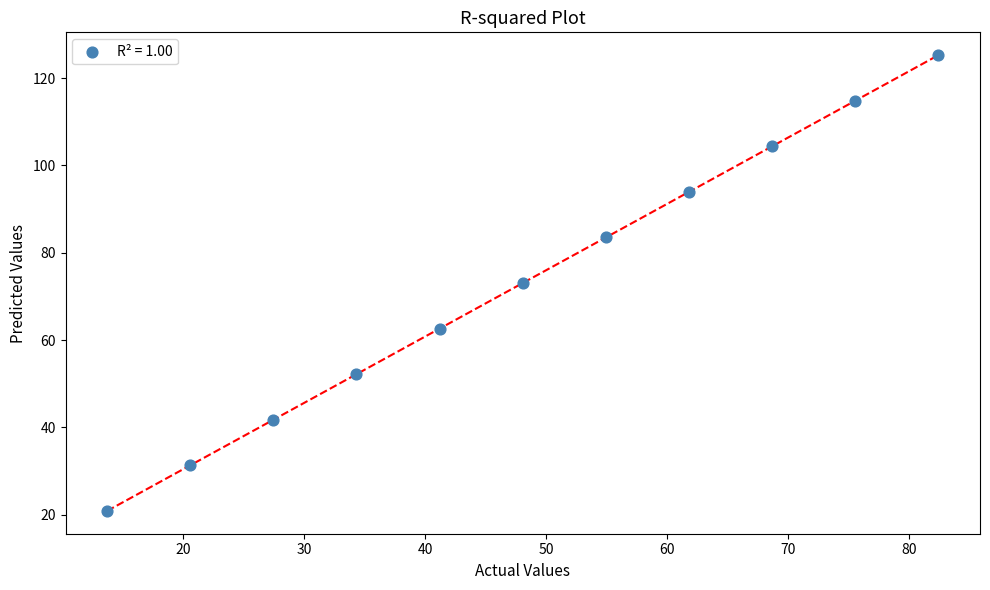

What is the average X value?

48.1